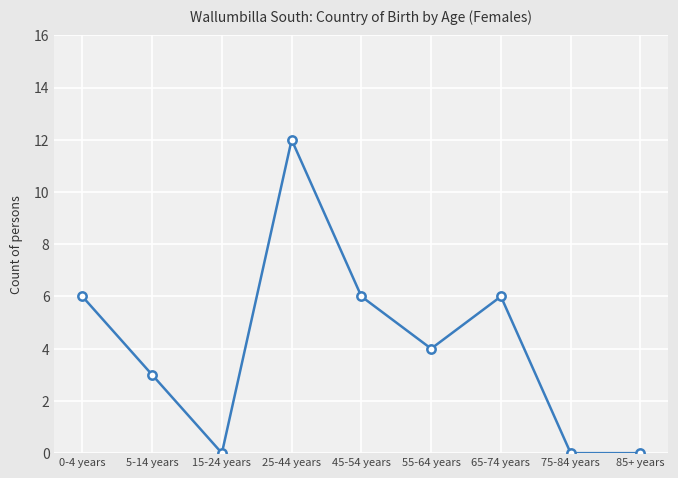

What is the sum of the values at 0-4 years and 5-14 years?

9